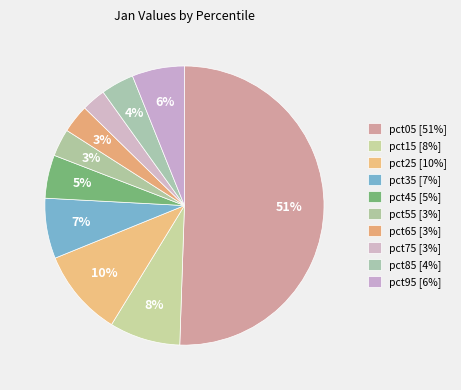

To the nearest percent, what percentage of the pie is pct05?

51%